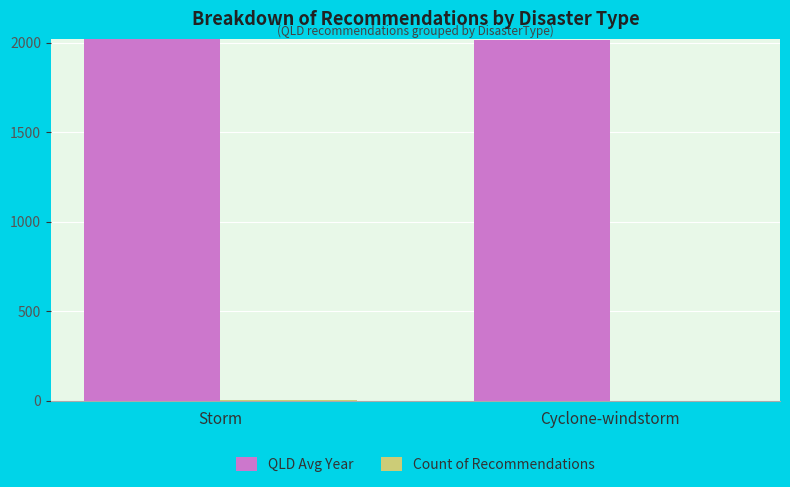

True or false: QLD Avg Year has a value of 671 at Cyclone-windstorm.

False